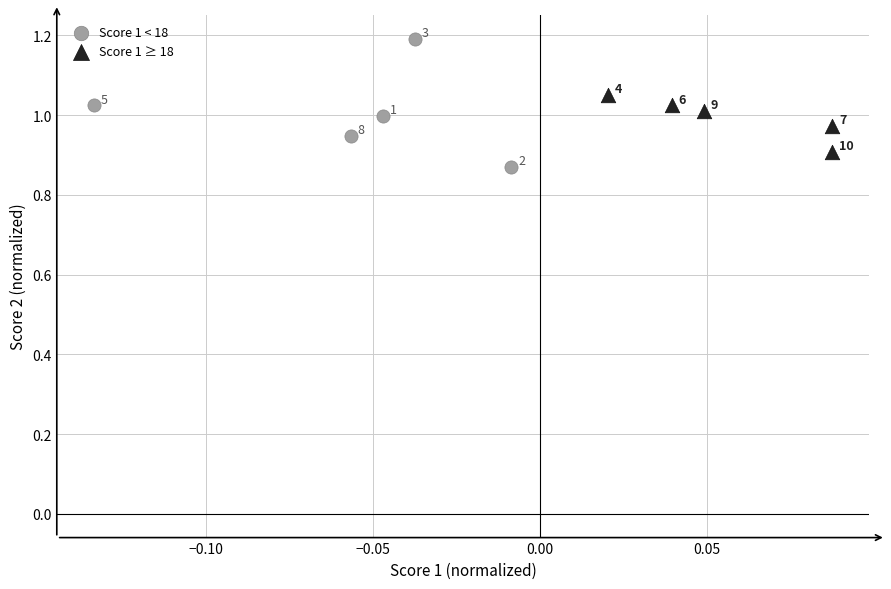

Which series has the largest Y range (max minus min)?

Score 1 < 18